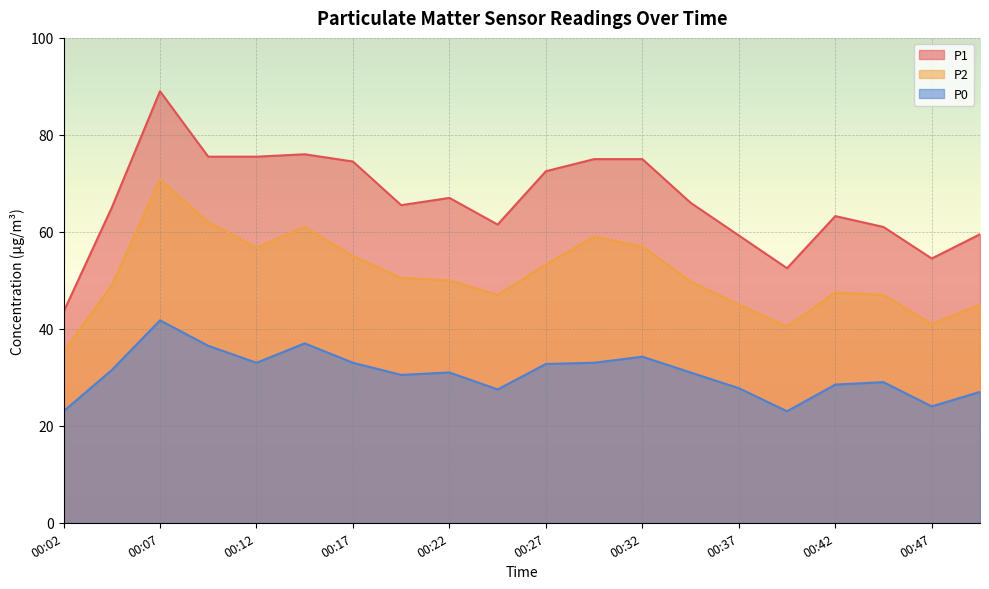

How many series are shown in this chart?

3